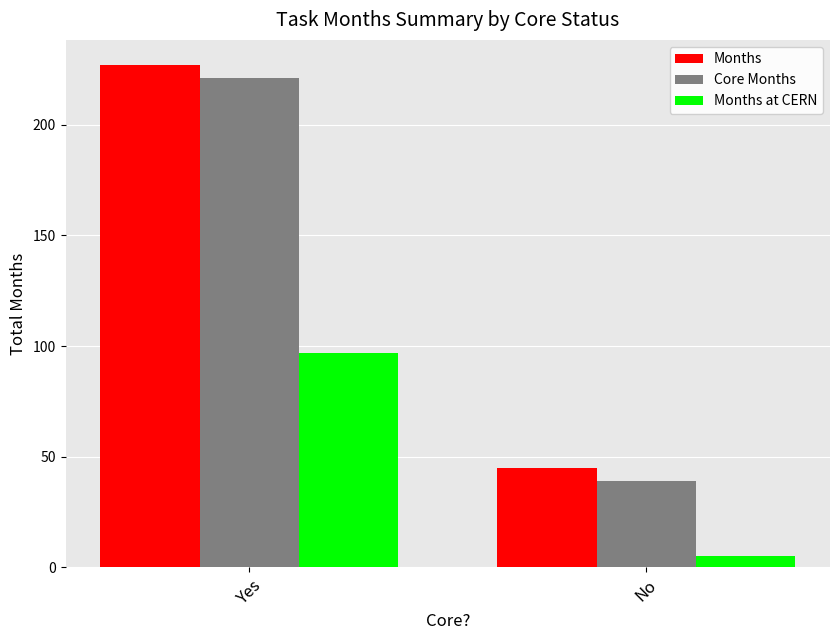

At which category is the sum across all series the highest?

Yes